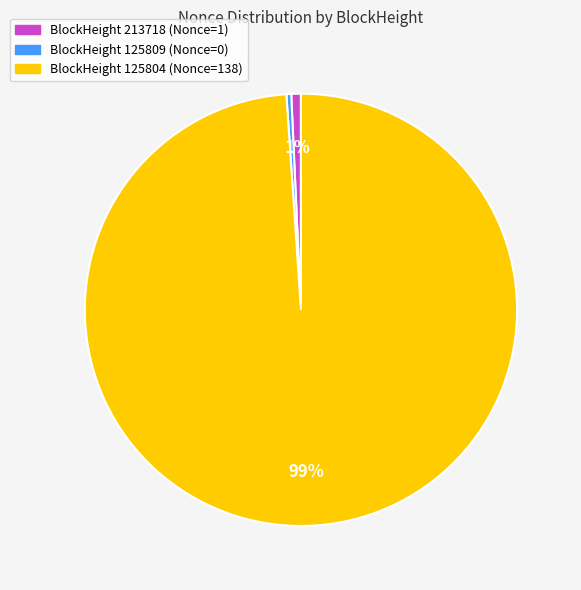

To the nearest percent, what is the difference between the largest and smallest slice percentages?

99%